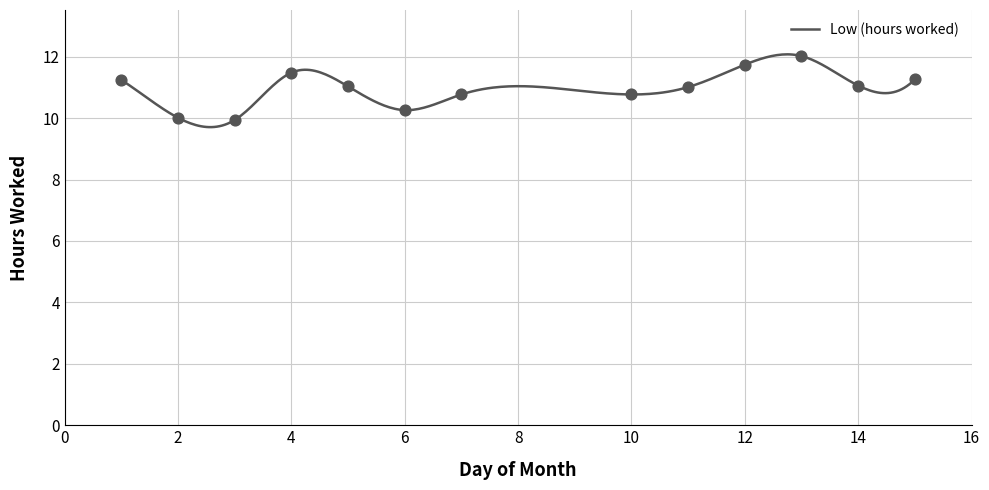

What is the change in value from 4 to 6?

-1.2